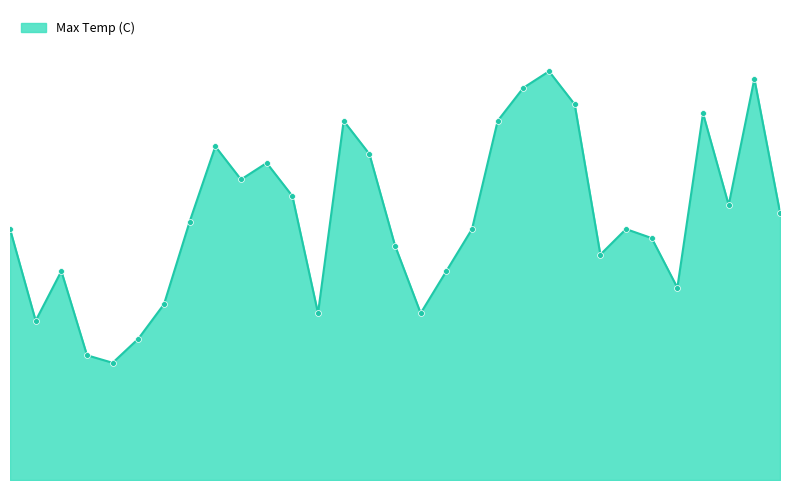

Does the chart have visible grid lines?

No